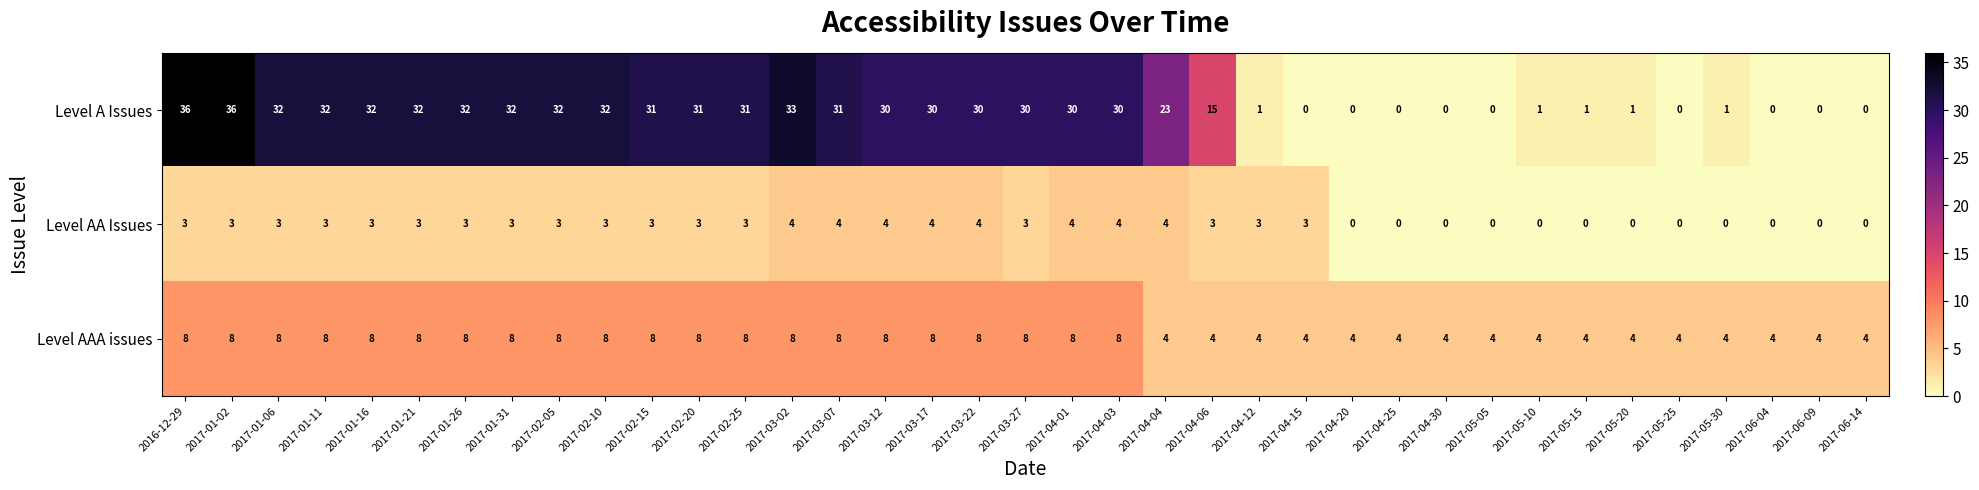

How many Level AAA issues values are between 4 and 8?

37